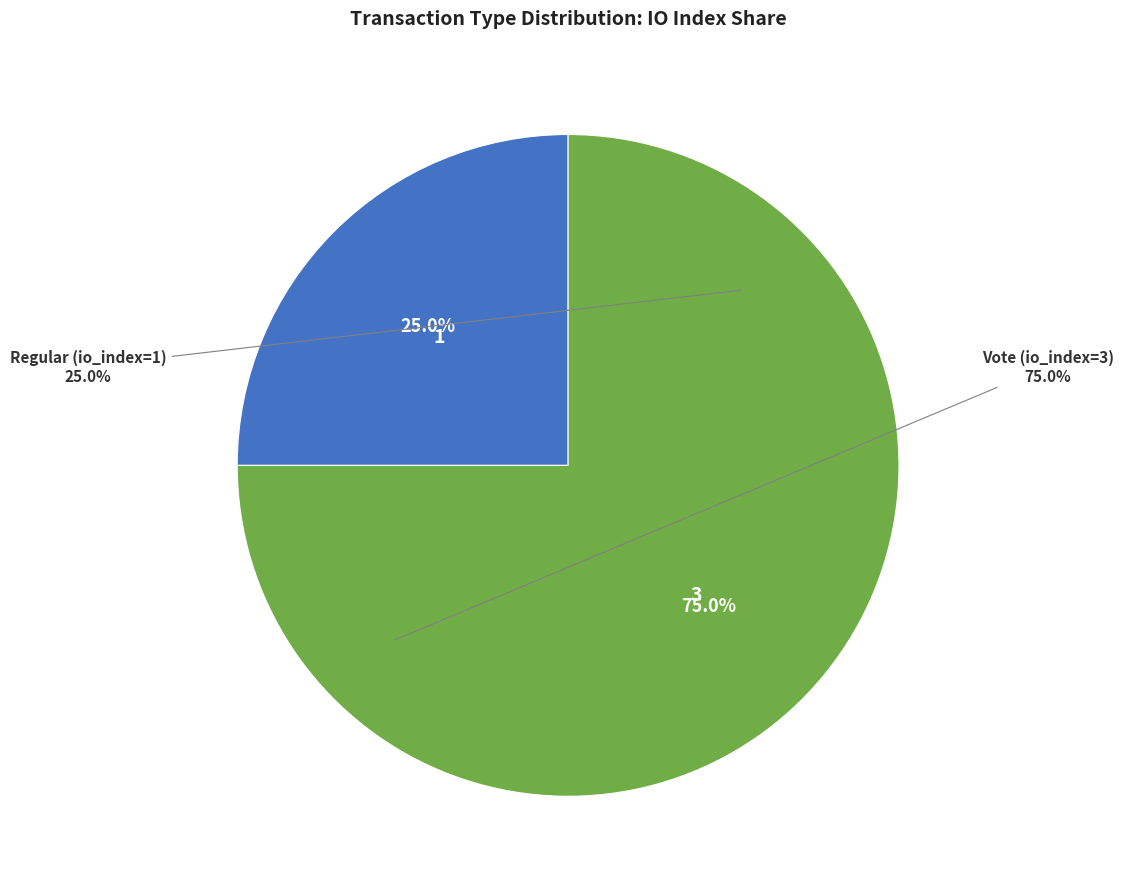

The Vote (io_index=3) slice represents 75% of the pie. True or false?

True